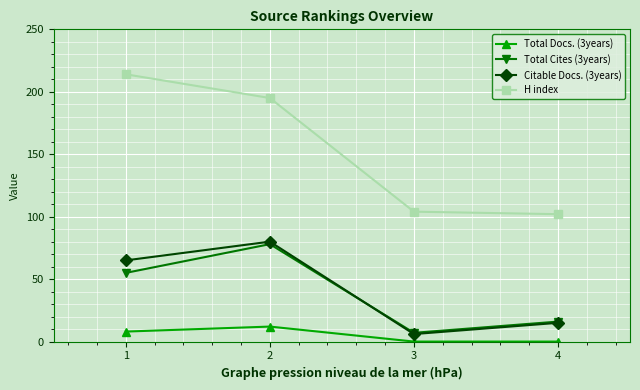

At how many categories does at least one series exceed 182?

2